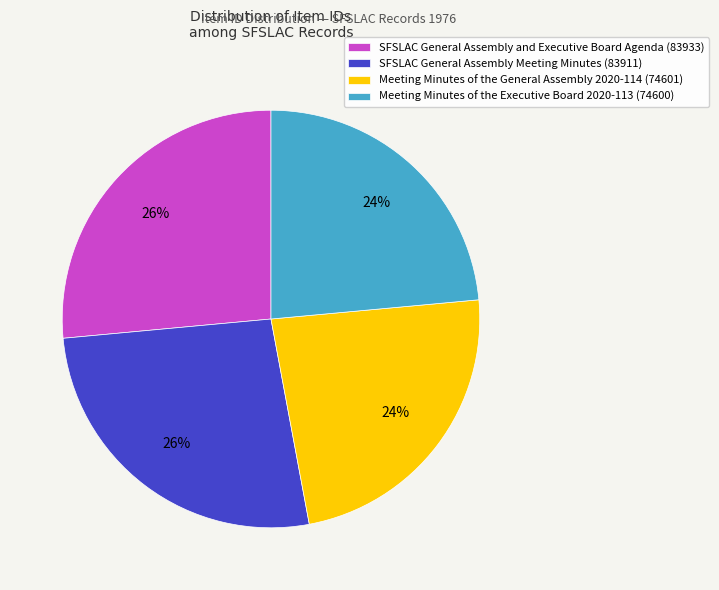

Between SFSLAC General Assembly and Executive Board Agenda (83933) and Meeting Minutes of the General Assembly 2020-114 (74601), which is larger?

SFSLAC General Assembly and Executive Board Agenda (83933)